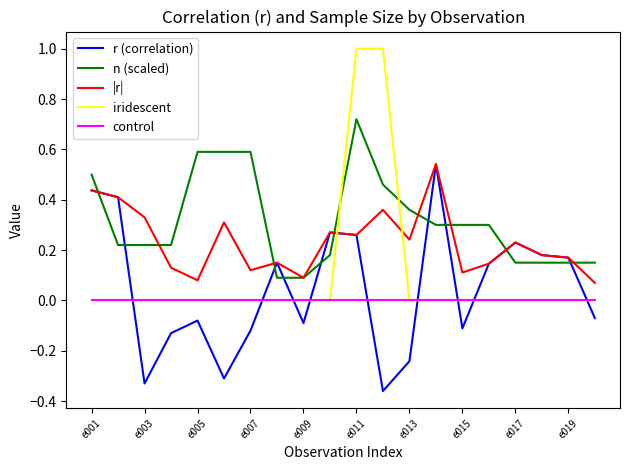

In r (correlation), how many points are higher than both neighbors (excluding endpoints)?

5